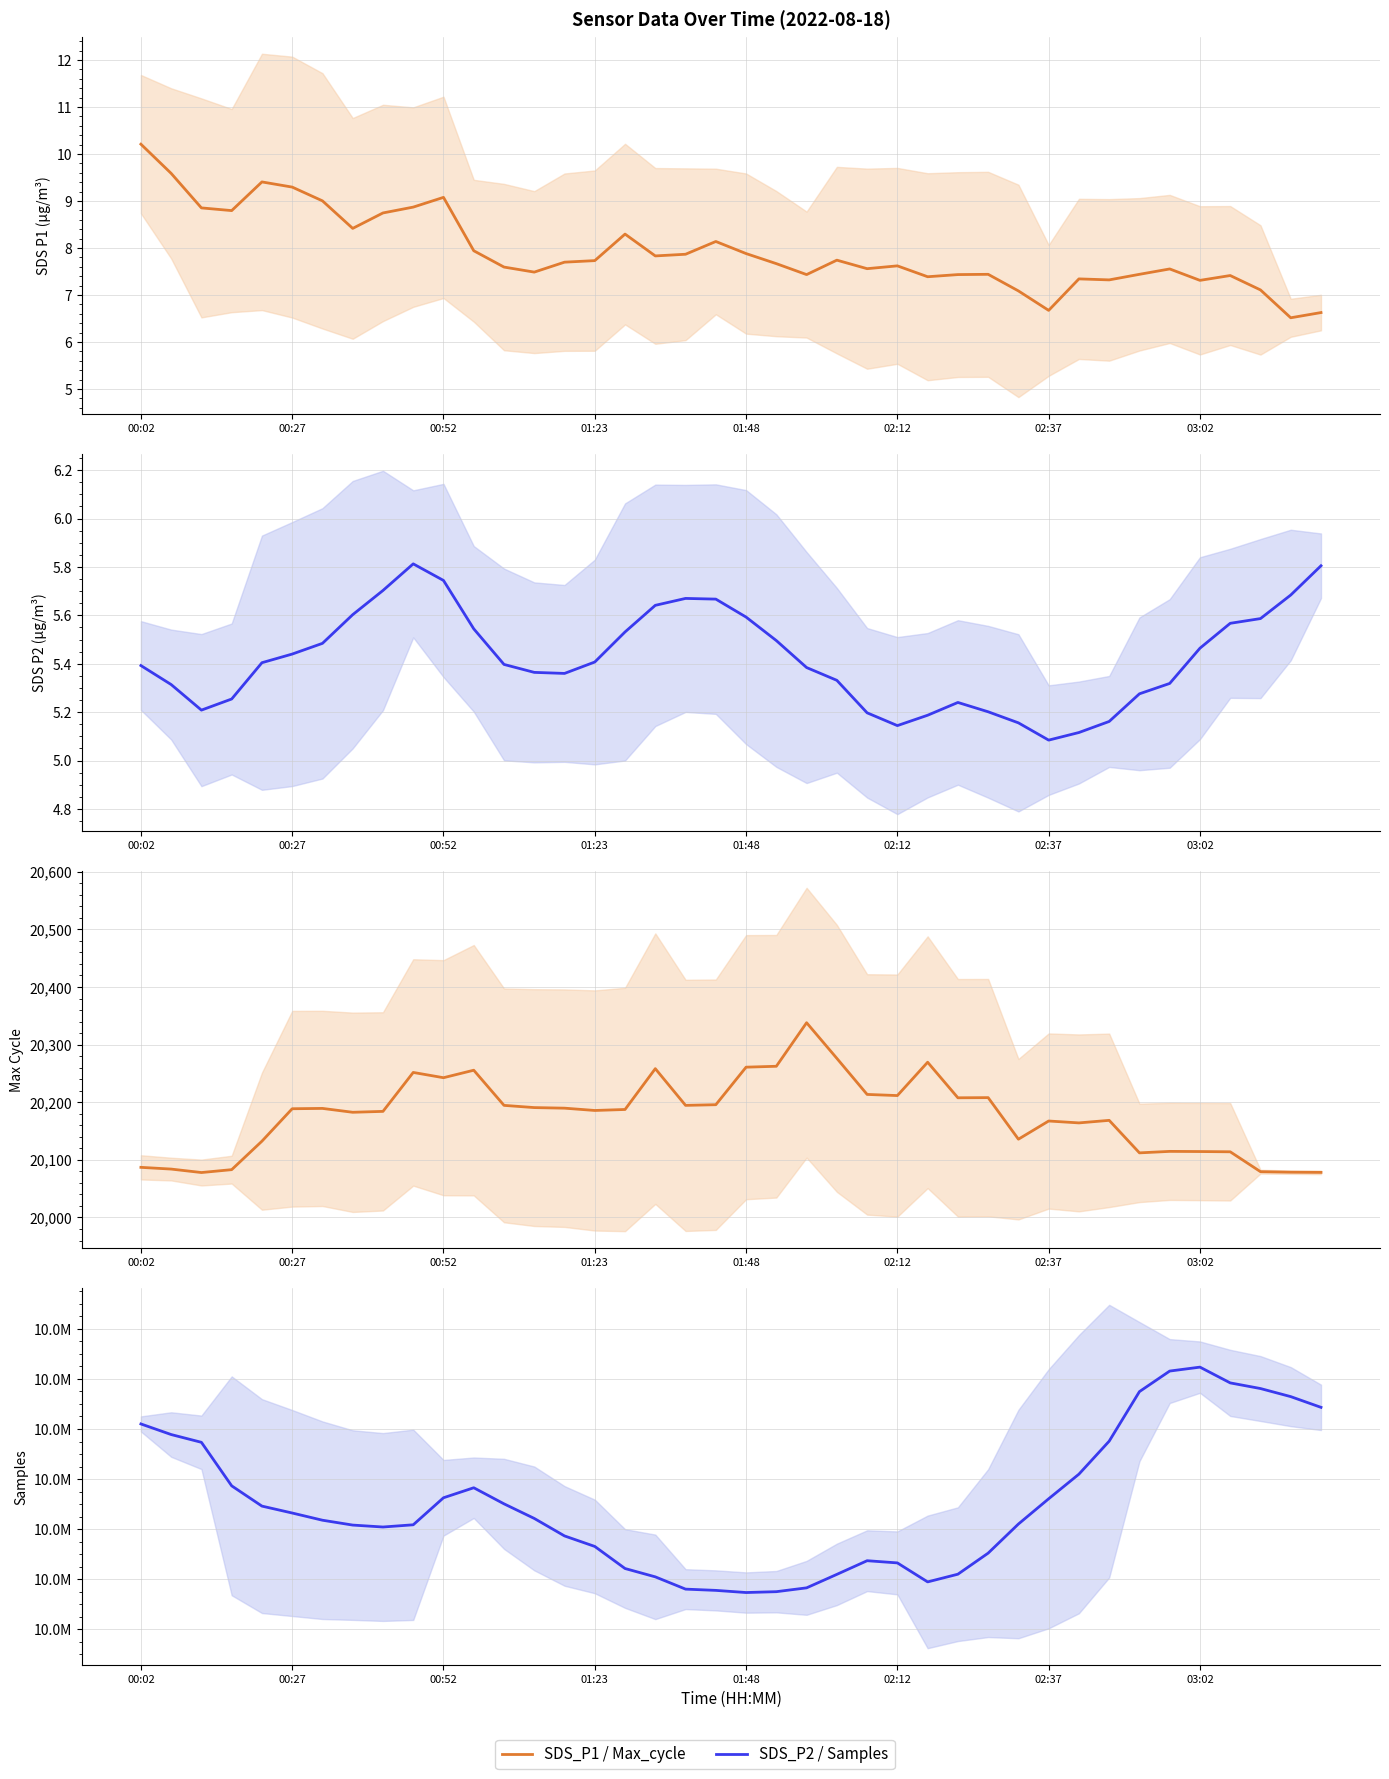

The SDS_P2 series shows 5.5 at 16. True or false?

True